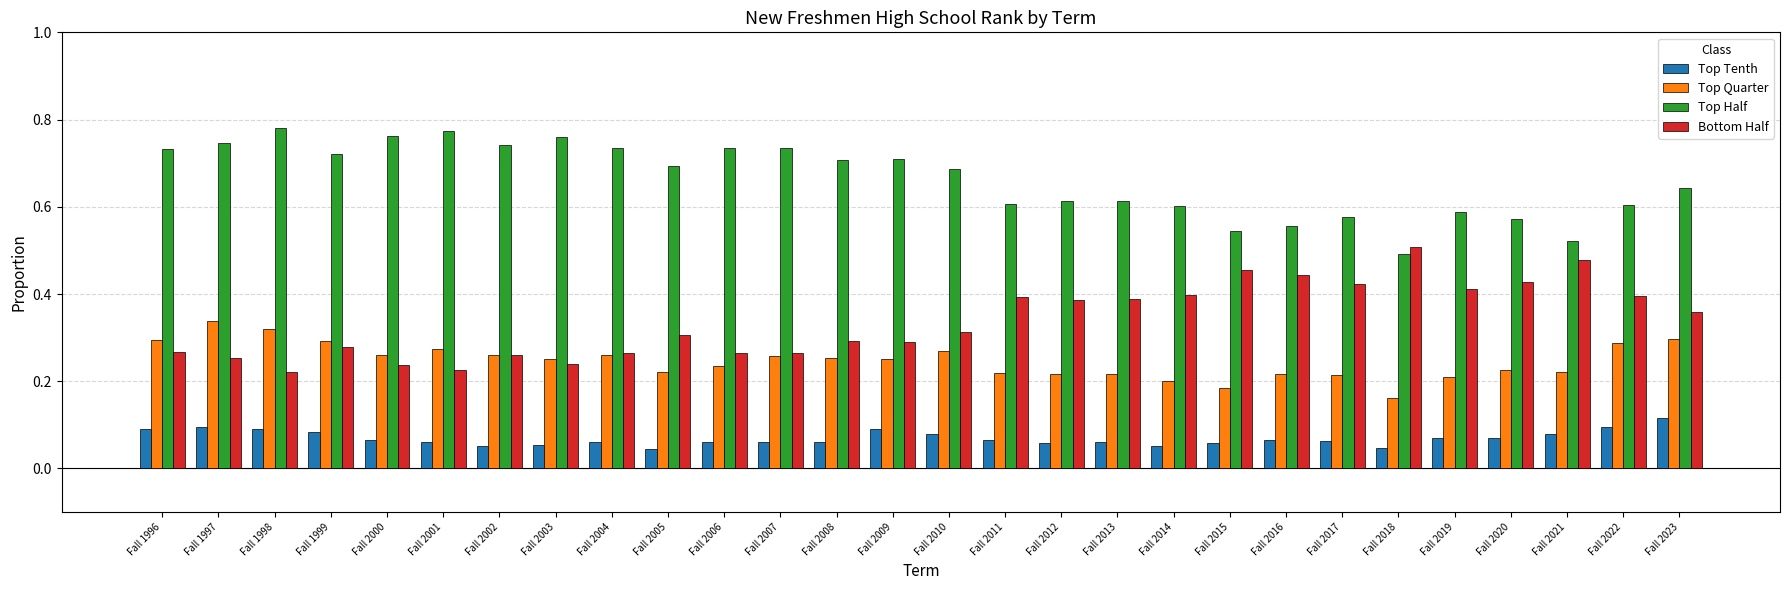

At Fall 2017, list the series in order from largest to smallest.

Top Half, Bottom Half, Top Quarter, Top Tenth